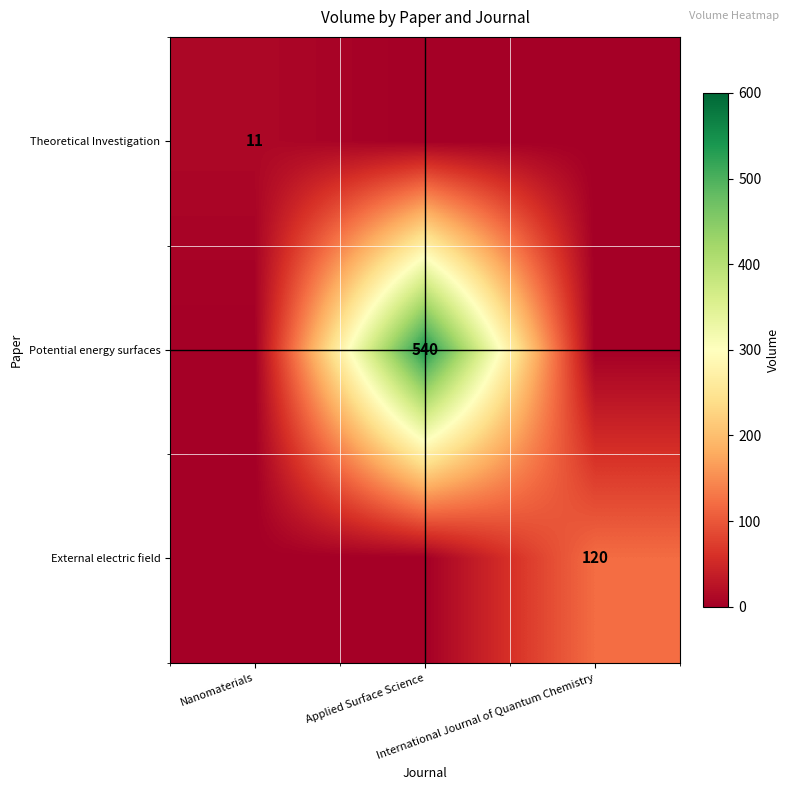

Is the value of Potential energy surfaces at International Journal of Quantum Chemistry greater than the value of External electric field at Nanomaterials?

No